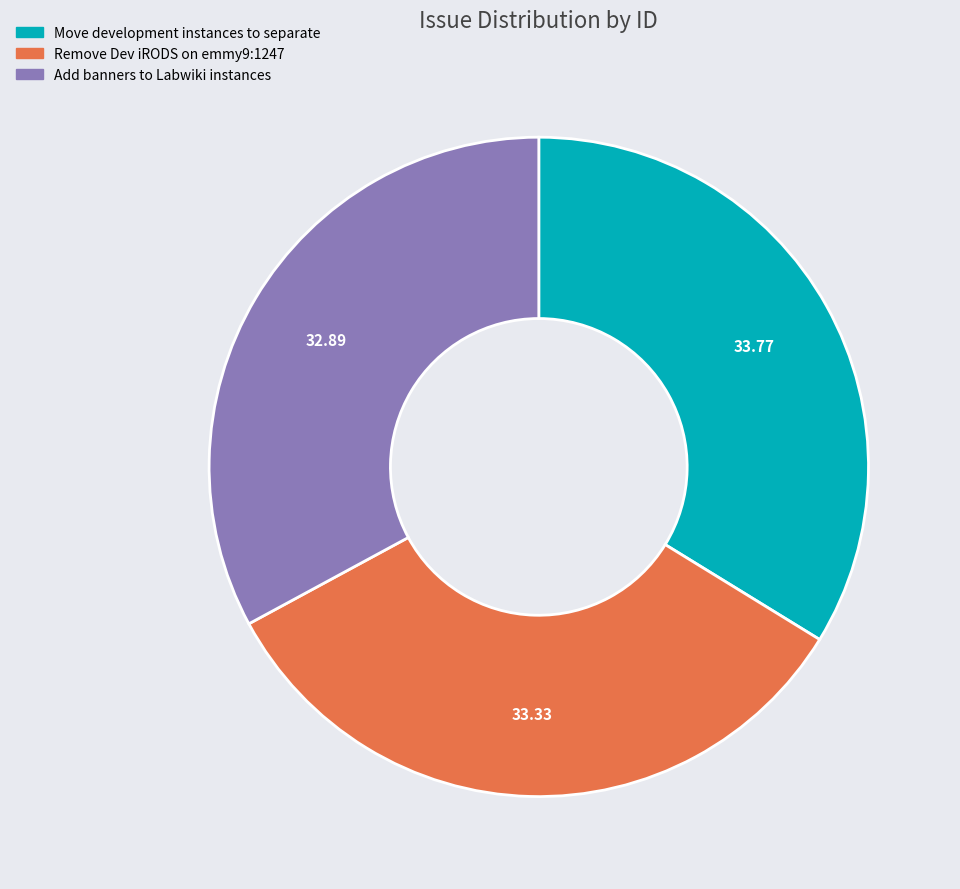

What is the ratio of the value at Move development instances to separate to the value at Add banners to Labwiki instances?

1.0